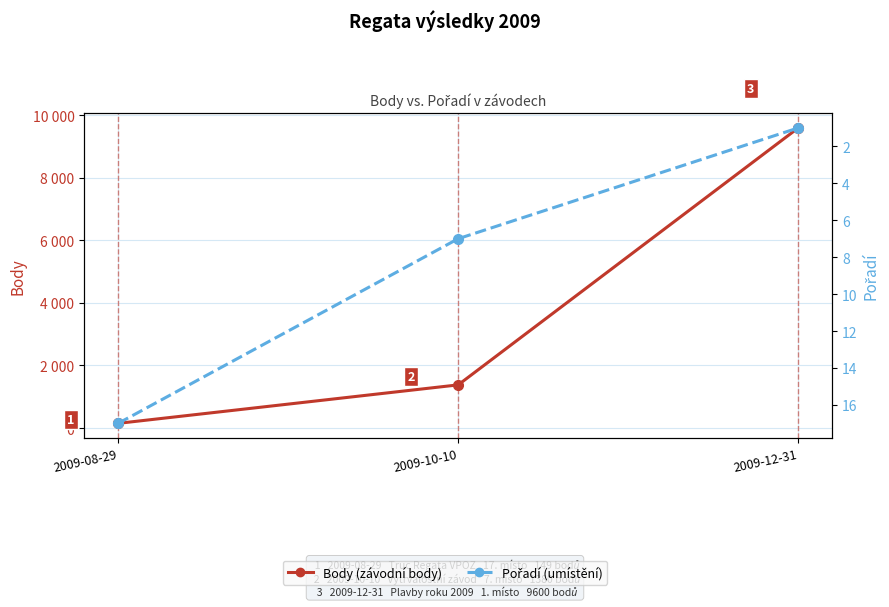

What is the label of the 1st point from the left?

2009-08-29